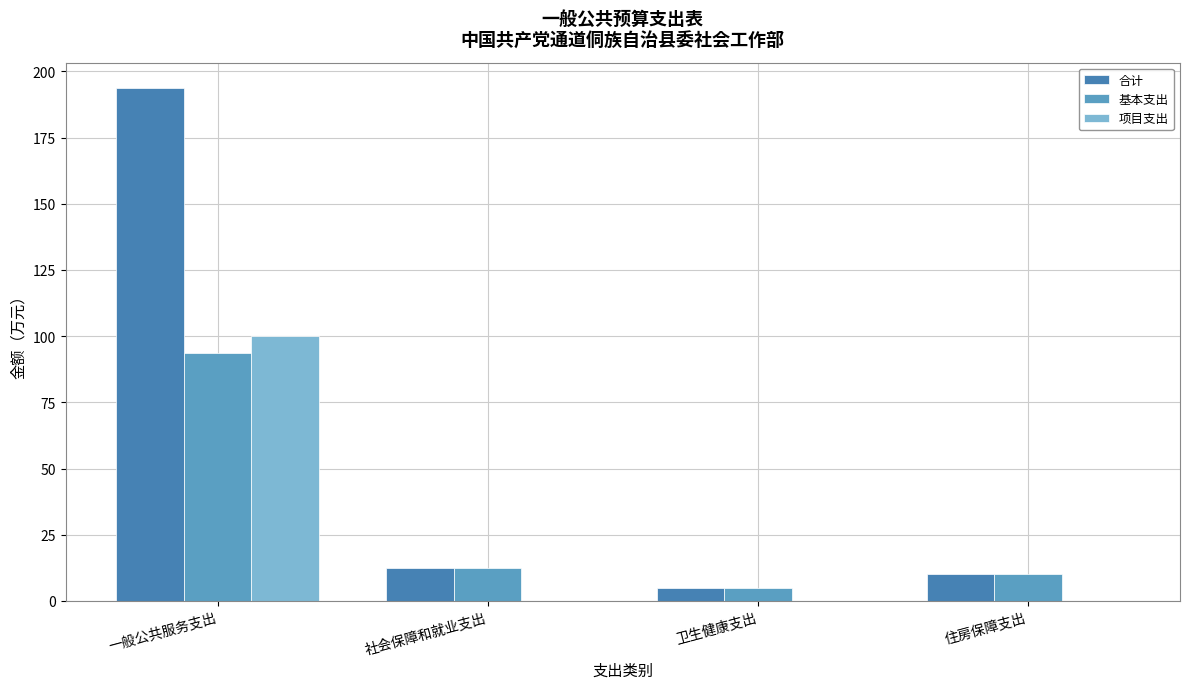

How many groups of bars are there?

4